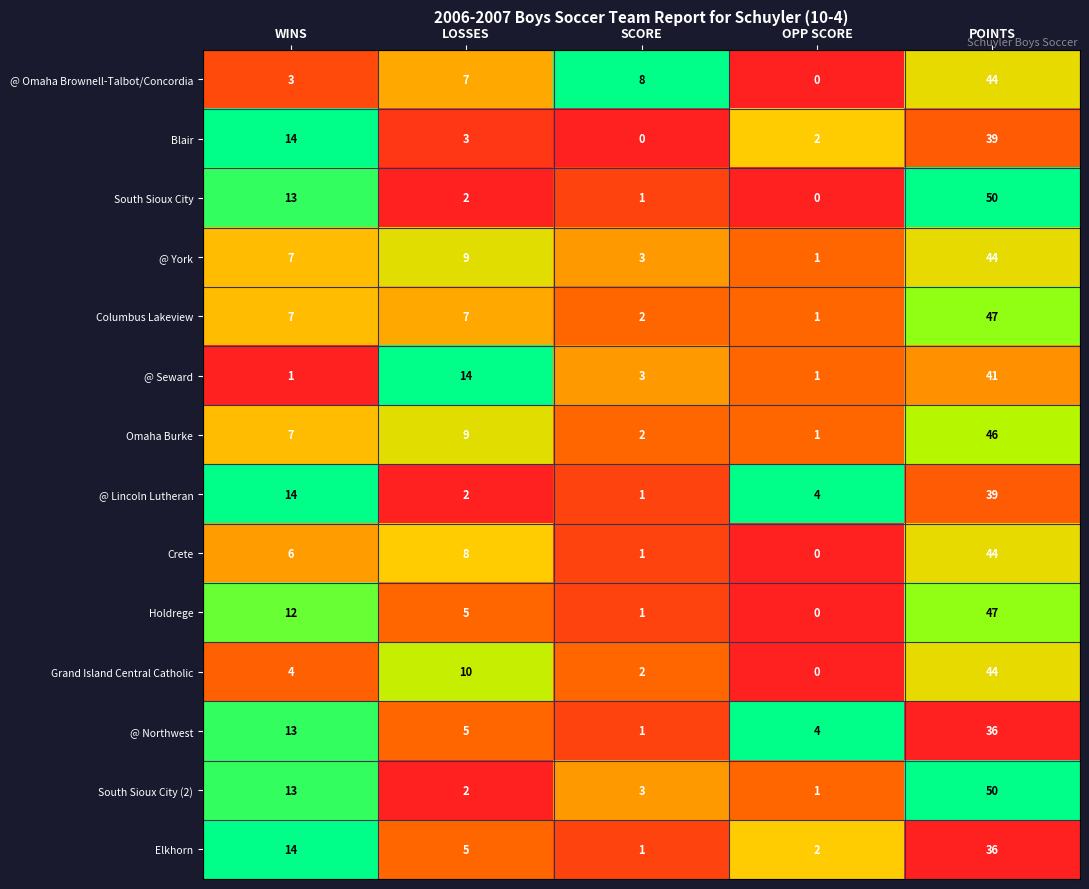

What is the spread (max minus min) of values at LOSSES?

12